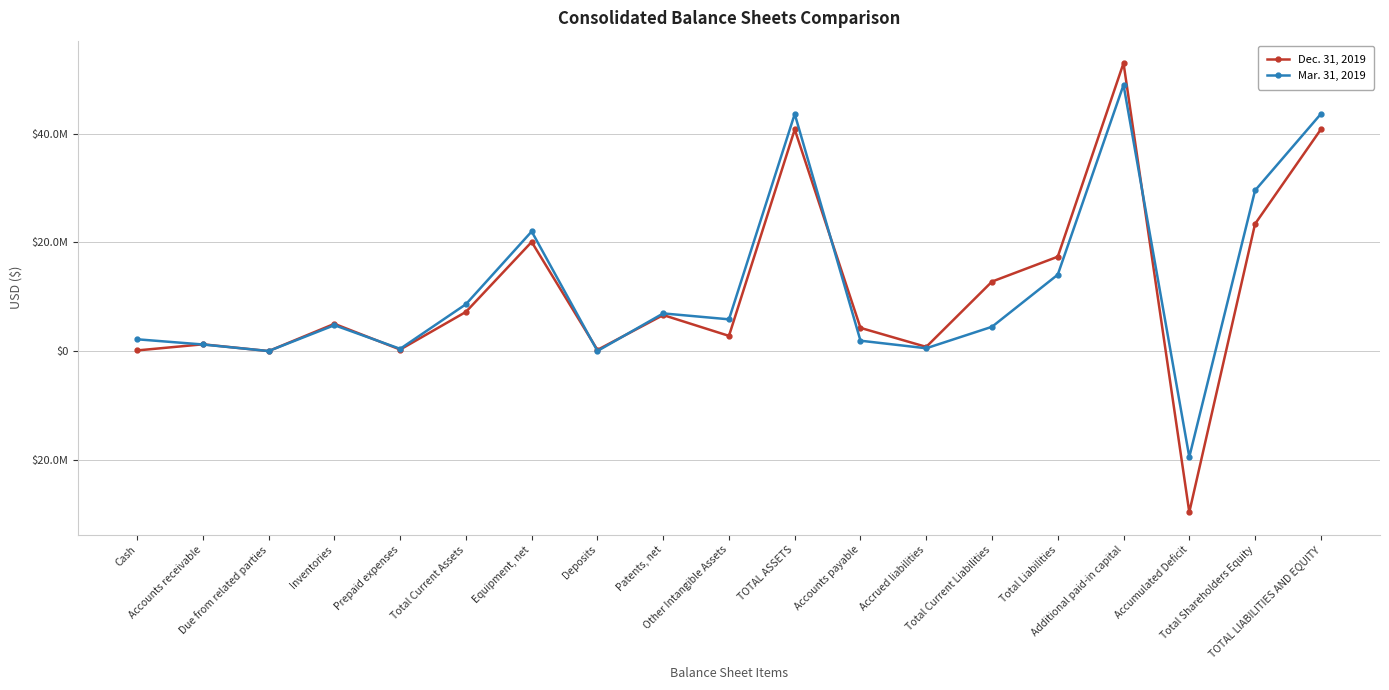

What is the label of the 4th point from the right?

Additional paid-in capital